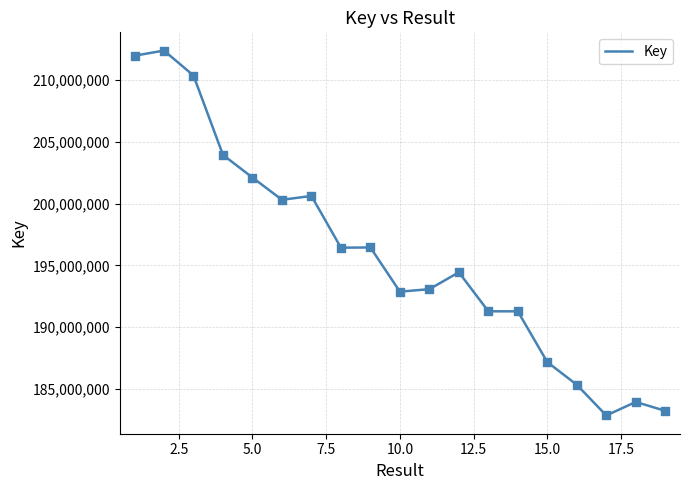

What is the difference between the maximum and minimum values?

29555830